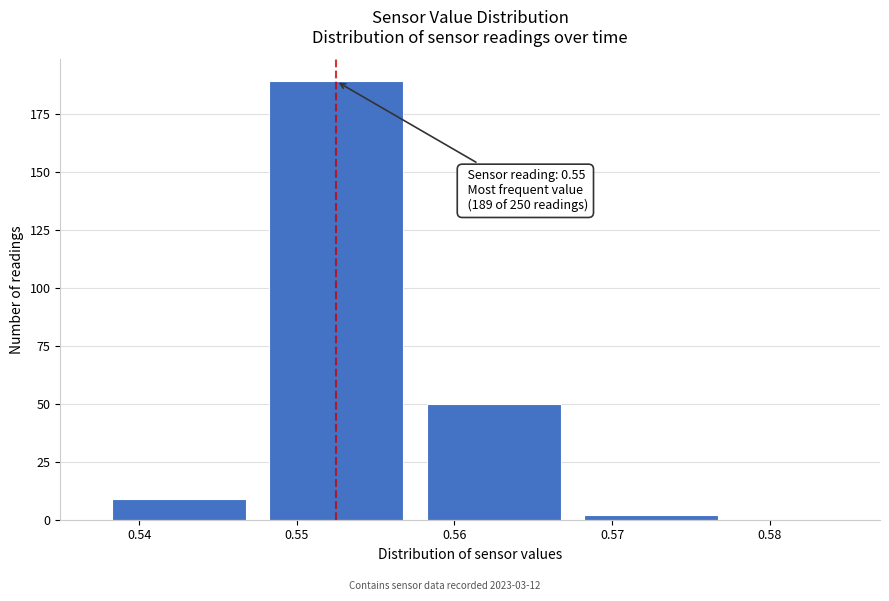

Reading left to right, transcribe all the data shown in this chart.

0.54=9	0.55=189	0.56=50	0.57=2	0.58=0